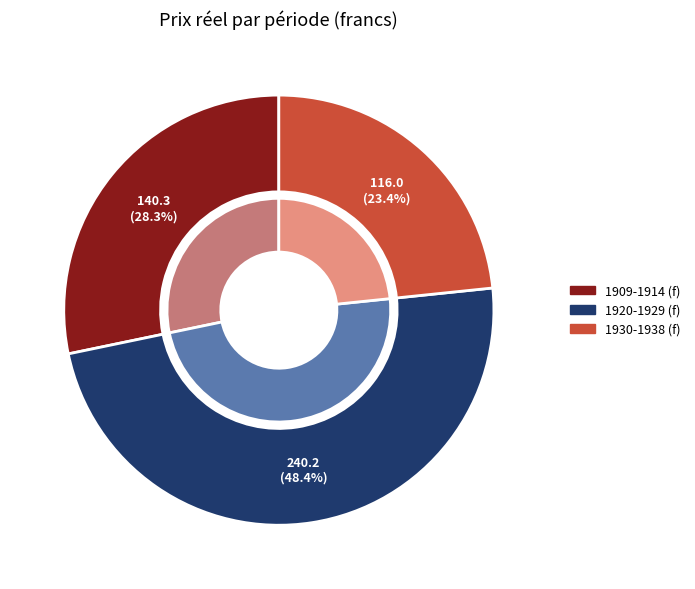

Is it true that 1959-1968 is 1% of the pie?

False